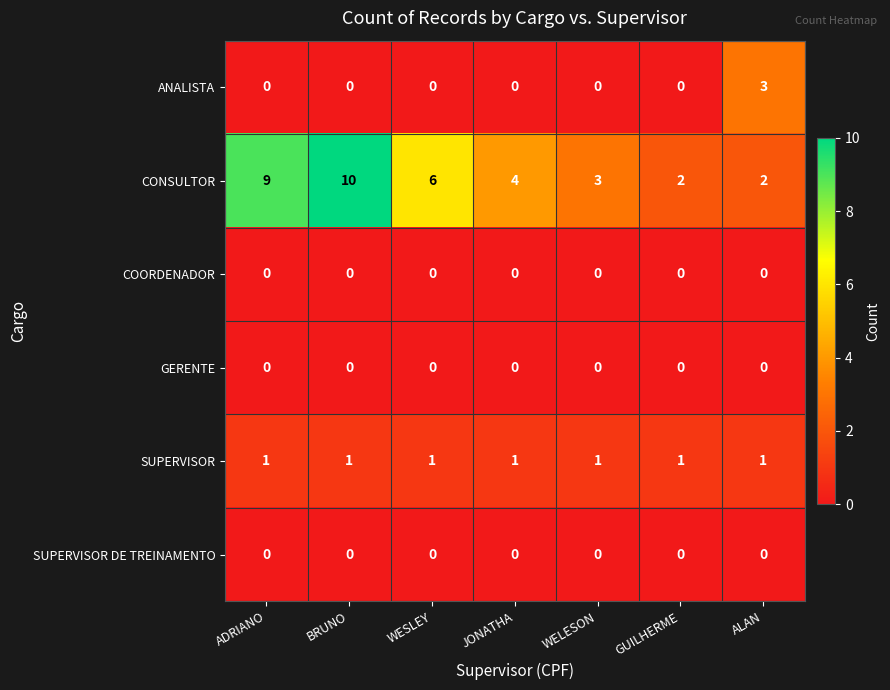

Count the number of data series in this chart.

6